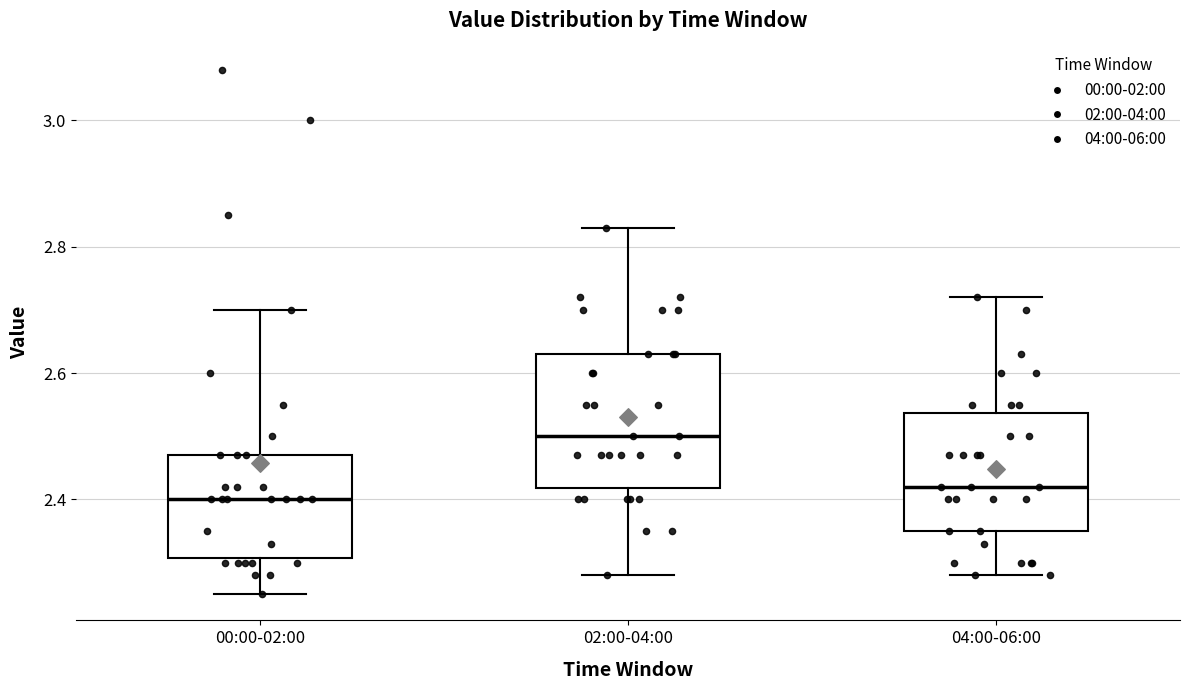

Where does the lower whisker of the box for 04:00-06:00 end on the y-axis? The values are not printed on the chart, so give them approximately, as read against the axis.

2.28